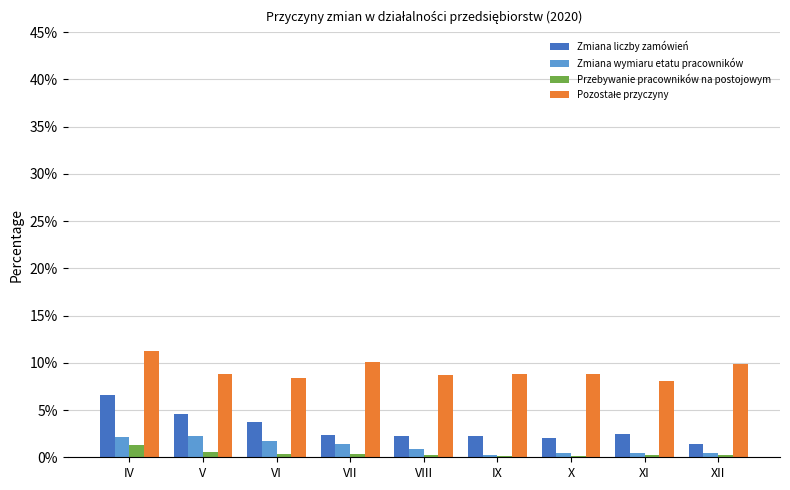

At which category does the chart reach its peak across all series?

IV